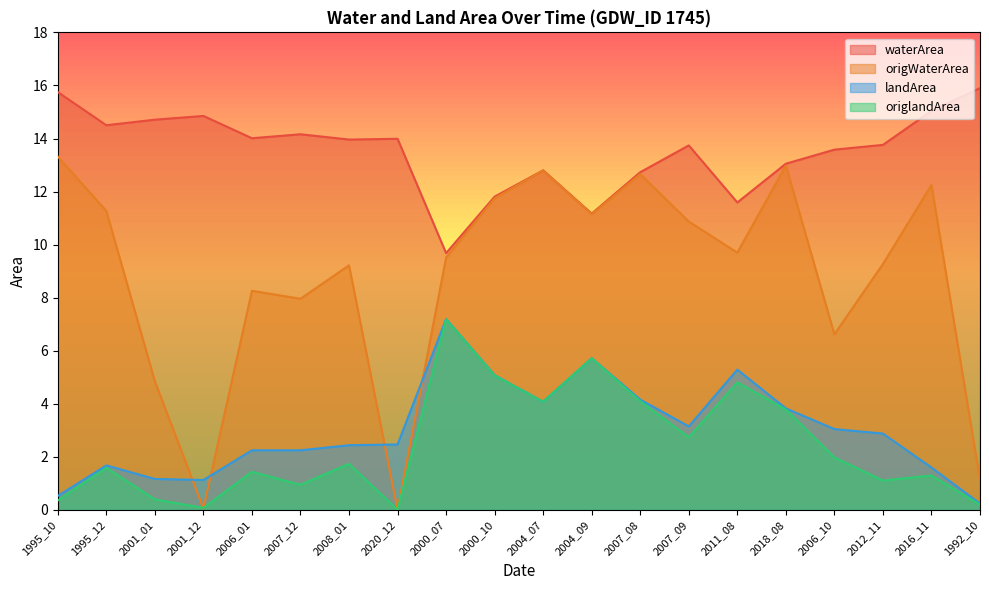

At 2007_09, list the series in order from smallest to largest.

origlandArea, landArea, origWaterArea, waterArea